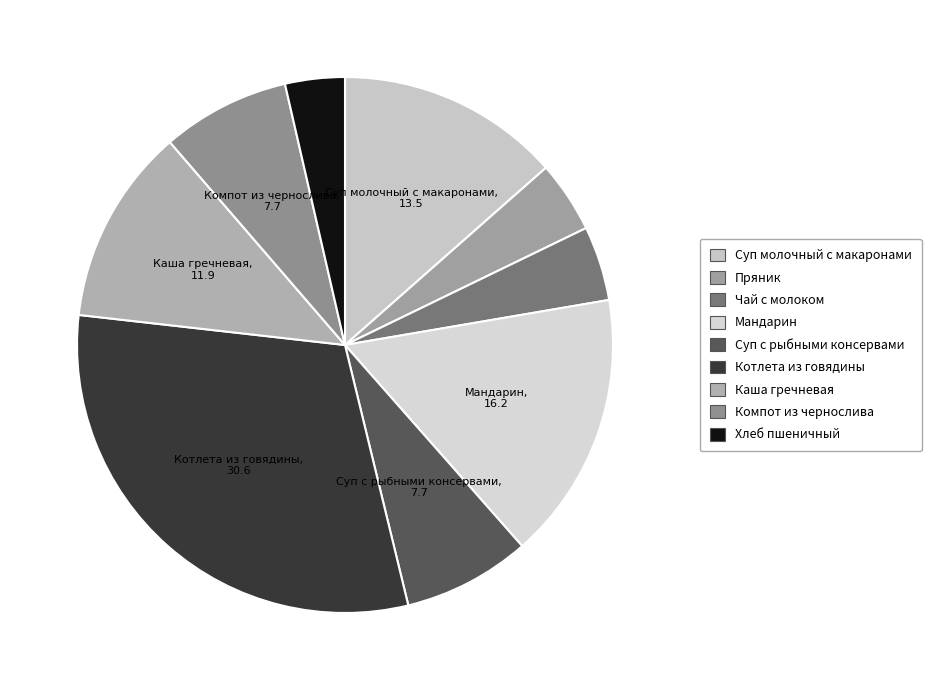

Count the number of slices in the pie.

9